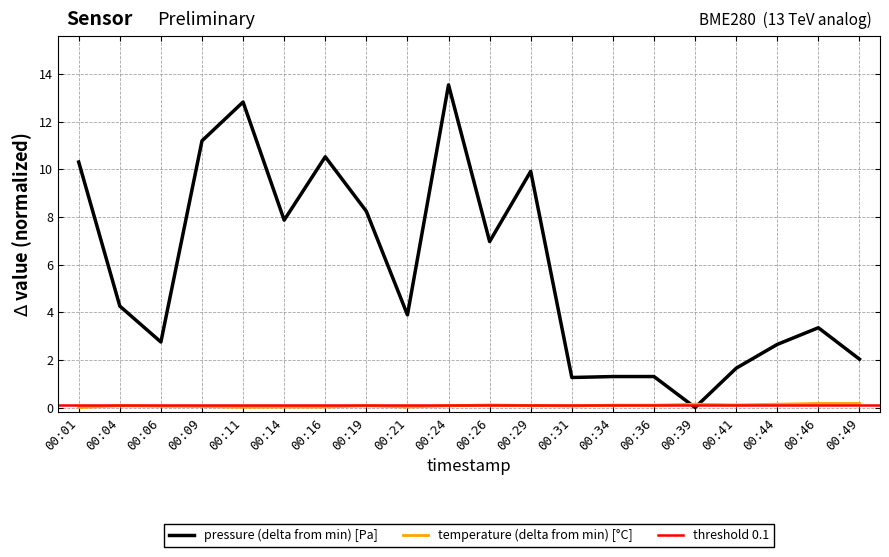

True or false: temperature has a value of 0.1 at 00:36.

True